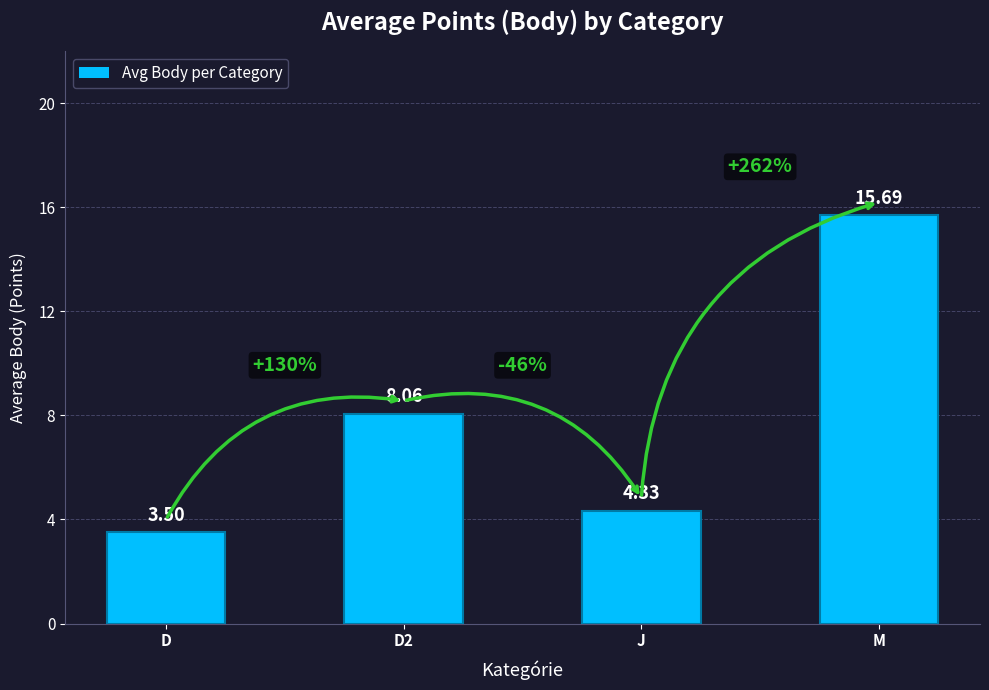

What is the difference between the maximum and minimum values?

12.2